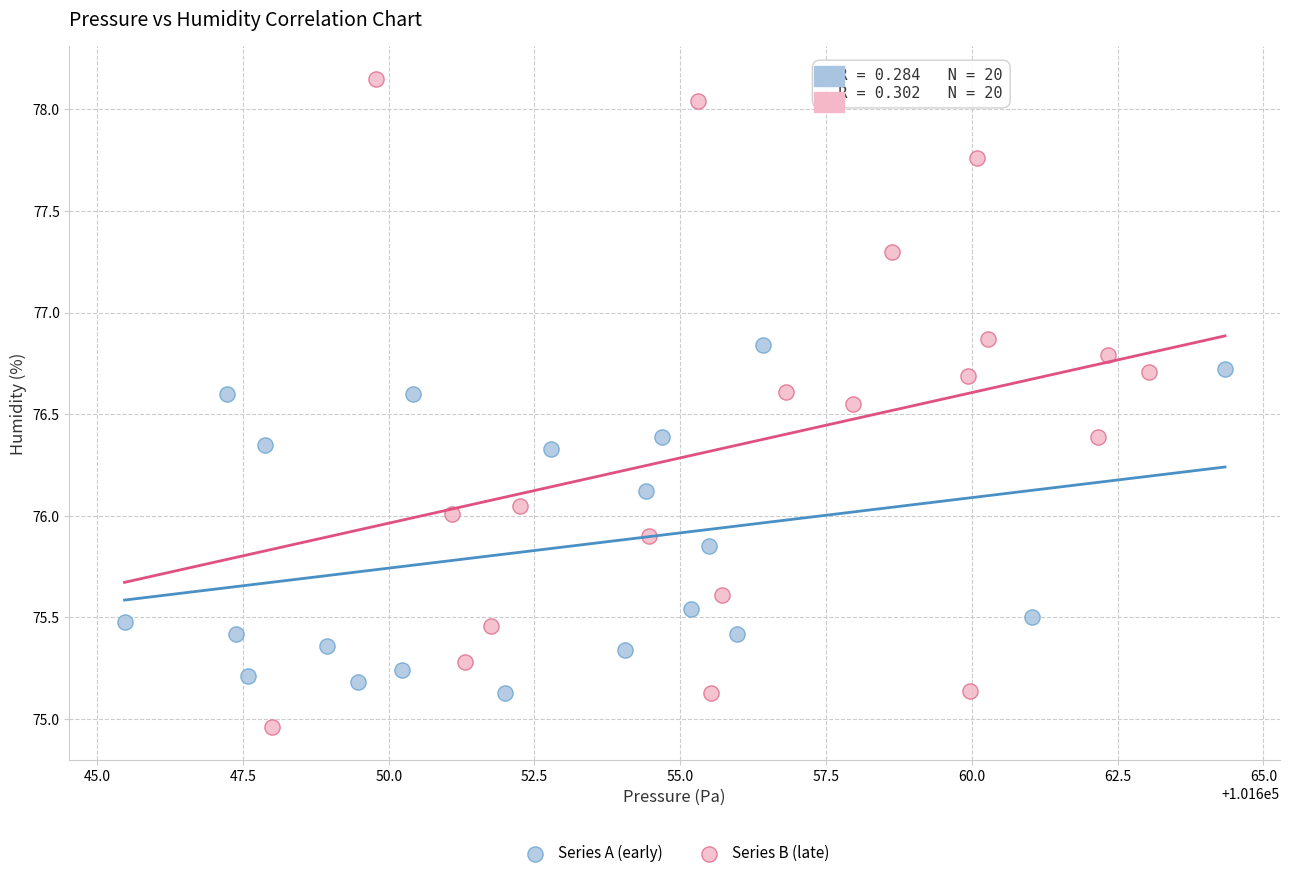

Which series reaches the minimum Y coordinate?

Series B (late)